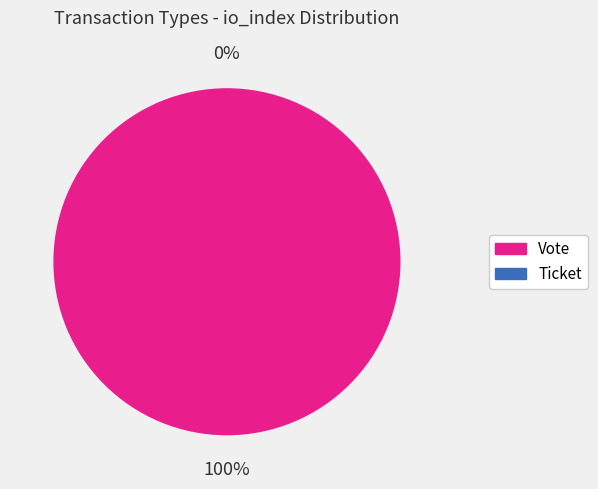

Which slice represents more than half of the pie?

Vote